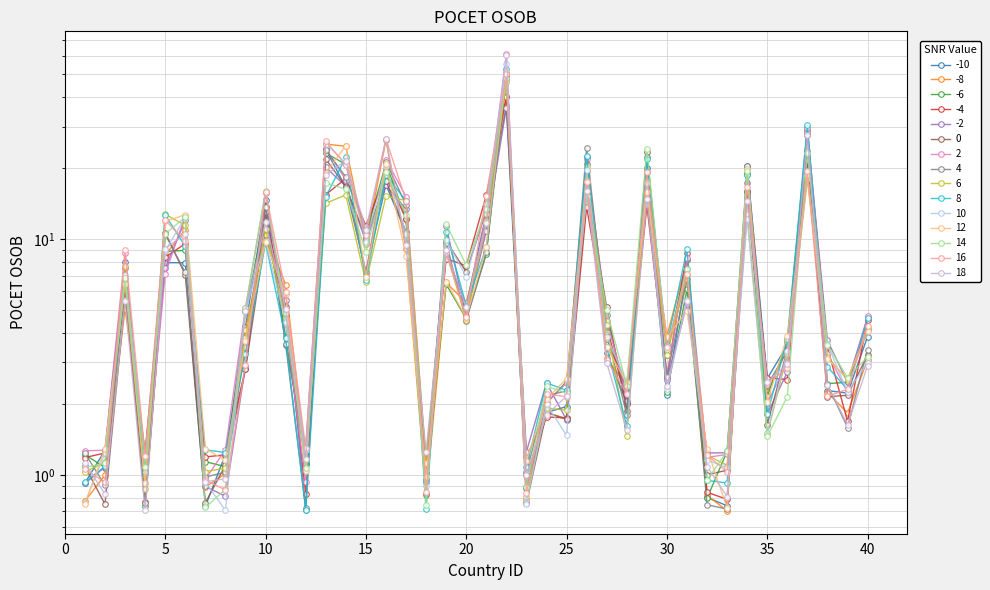

Reading left to right, transcribe all the data shown in this chart.

1.2	1.1	6.3	0.7	8.9	9.0	1.1	1.1	4.9	12.8	3.9	1.1	23.1	20.7	10.5	20.9	12.2	1.0	6.4	4.6	8.6	50.8	0.9	2.0	2.5	16.1	3.8	2.3	15.9	2.2	6.1	0.8	1.3	19.0	2.2	3.7	29.6	2.4	2.5	4.1